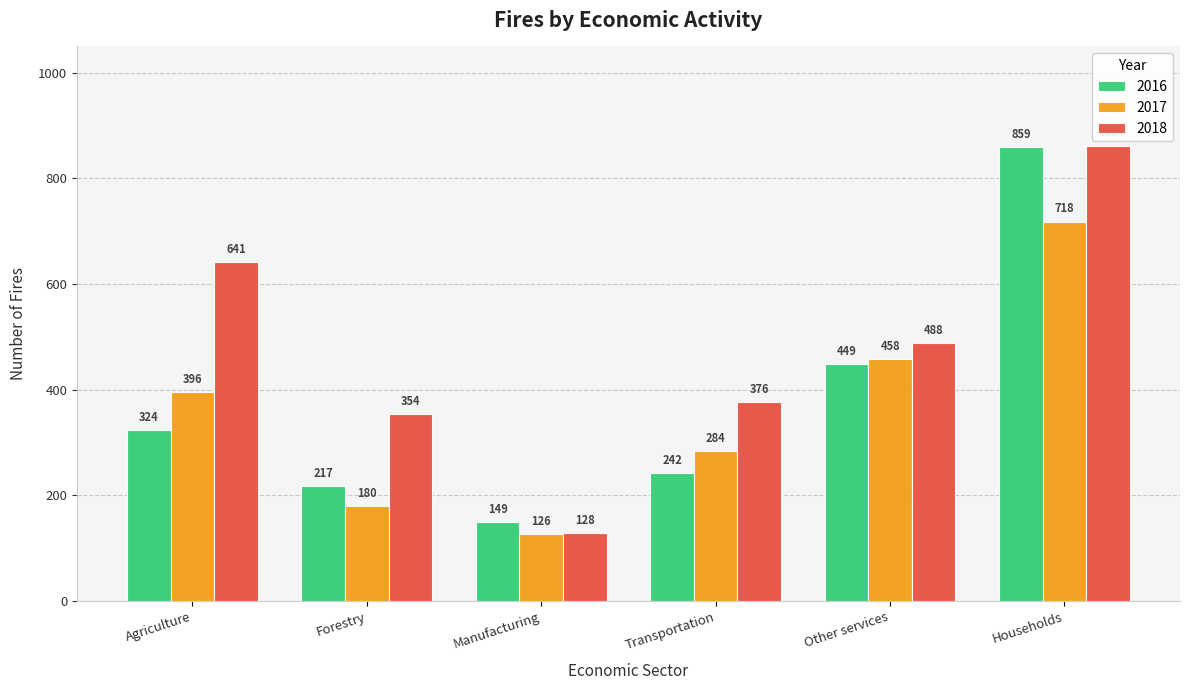

The value of 2018 at Manufacturing is 80. True or false?

False